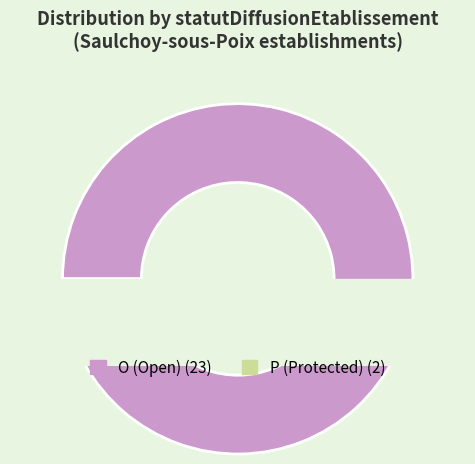

What portion of the pie excludes P?

92.0%